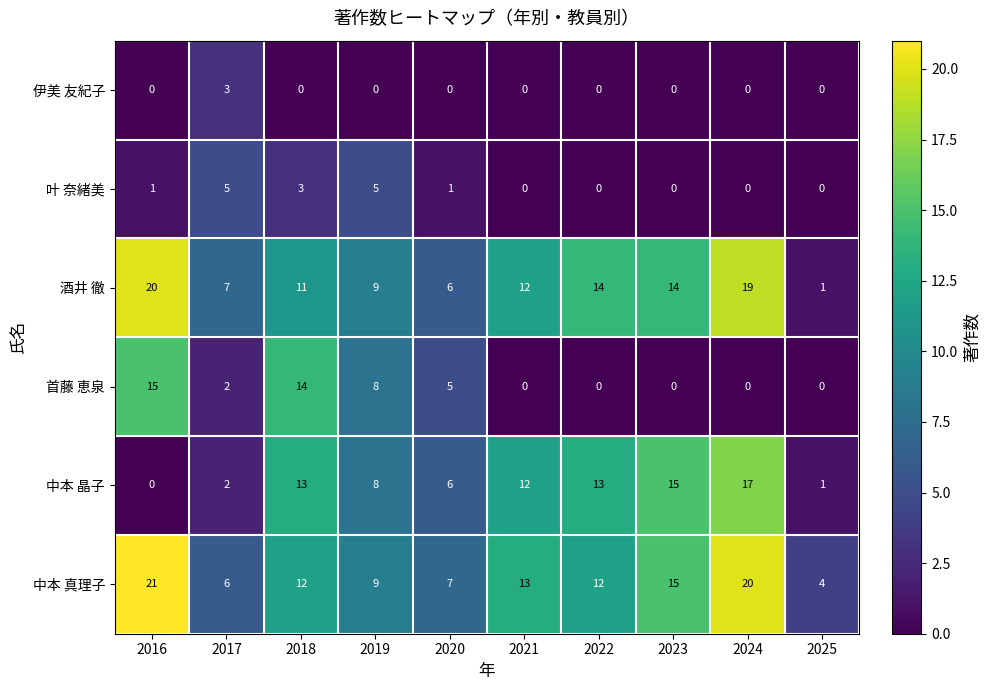

How many data points does each series have?

10